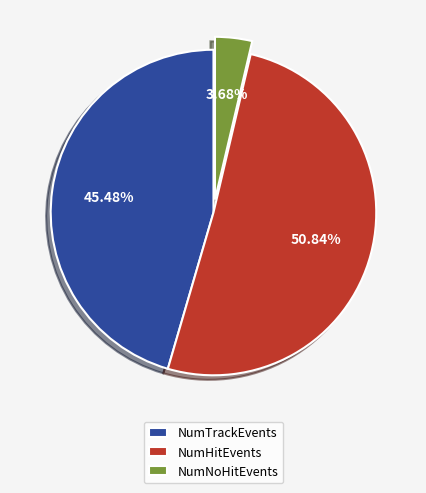

Does NumHitEvents account for over 50% of the chart?

Yes